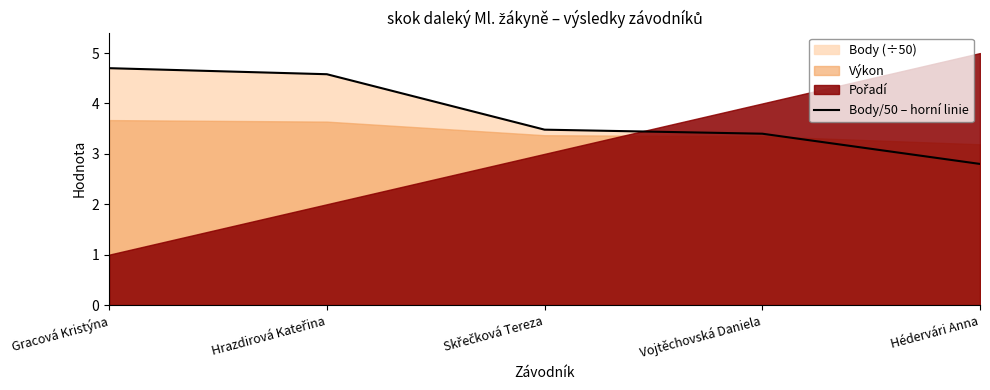

True or false: there are more than 1 points higher than both neighbors.

False